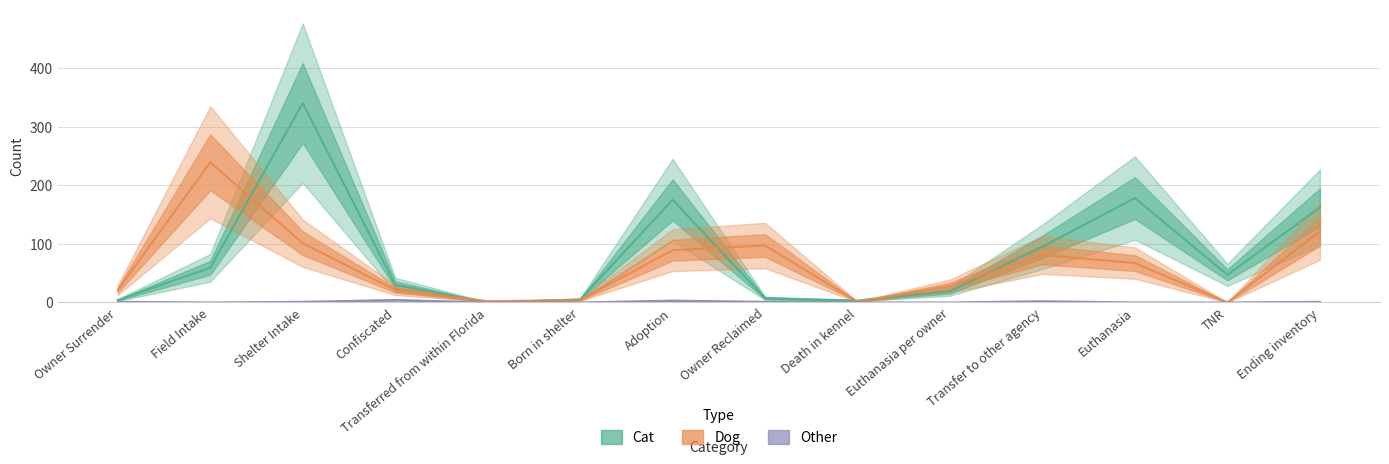

True or false: Dog and Other cross at least once.

False